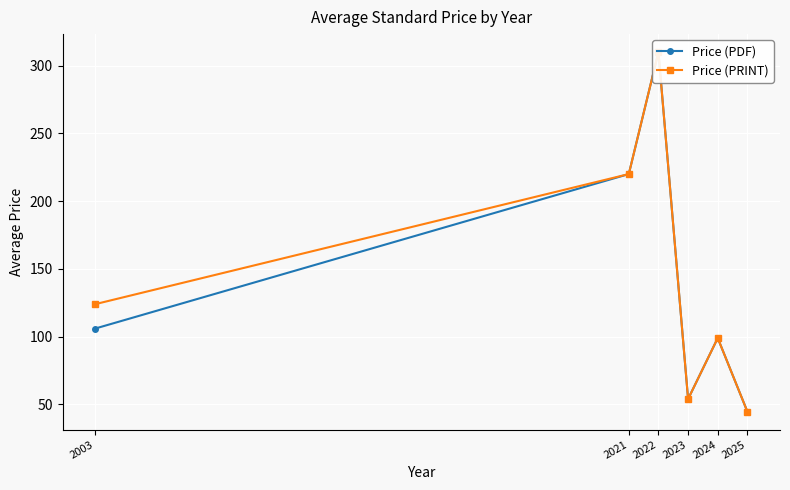

True or false: Price (PRINT) has more than 2 interior local peaks.

False